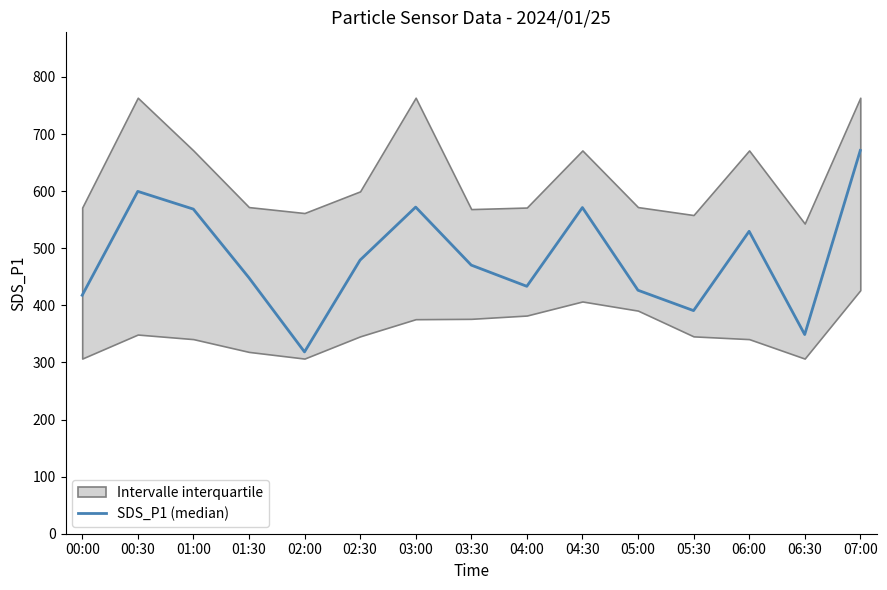

Approximately how many times larger is the value at 04:00 compared to 04:30?

0.8